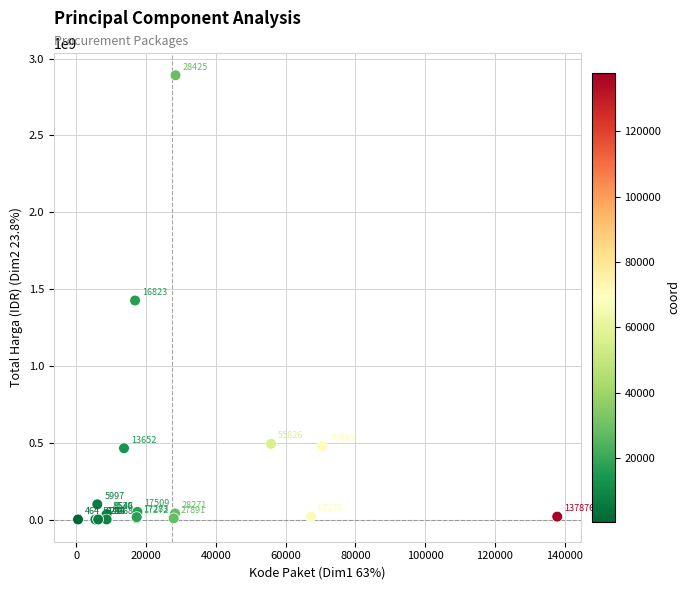

What Y value in the scatter plot is closest to 1446100000?

1425867900